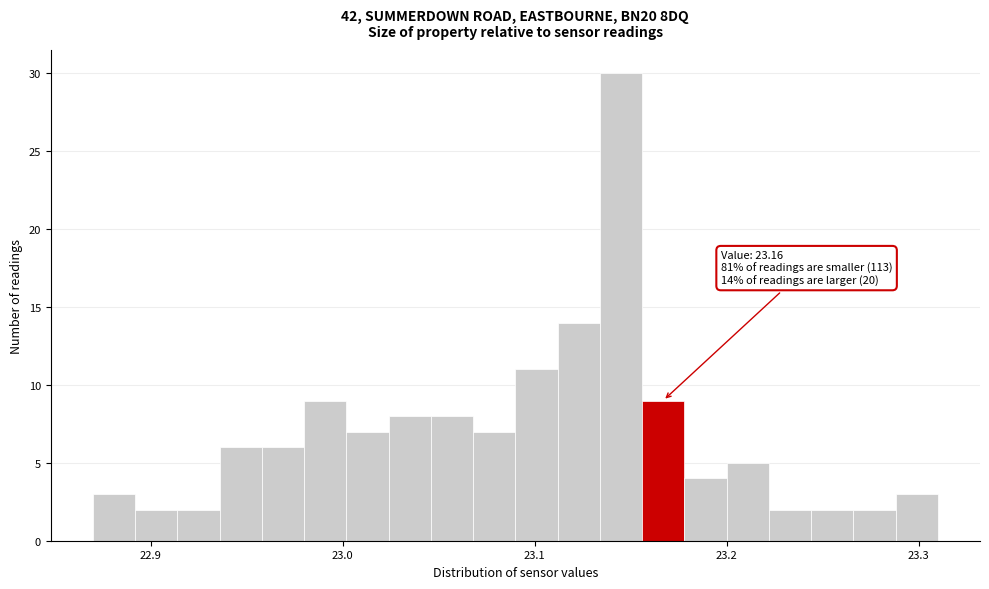

Around what value on the x-axis is the tallest bar? Give the approximate position of its centre, as read against the axis.

23.15